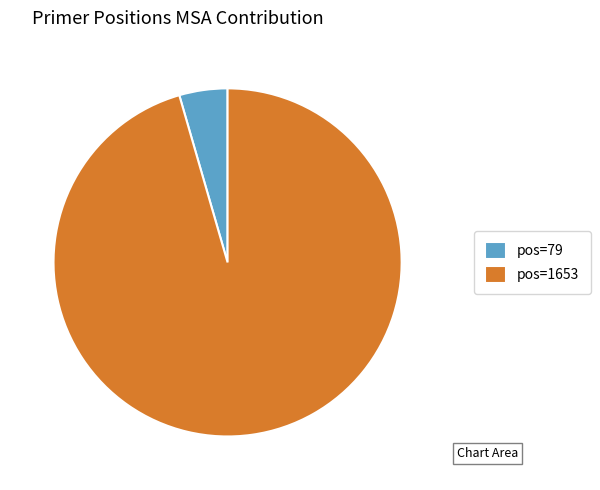

Does any single category account for the majority?

Yes